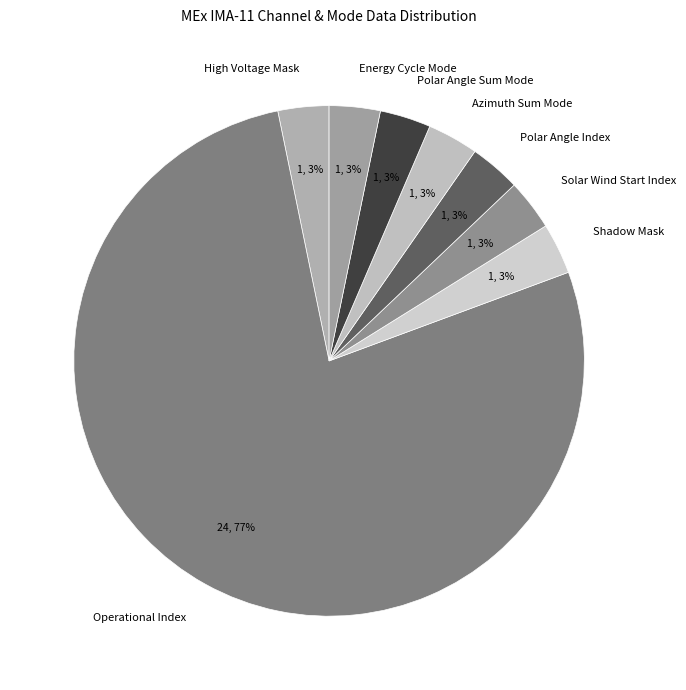

What is the largest slice in the pie chart?

Operational Index